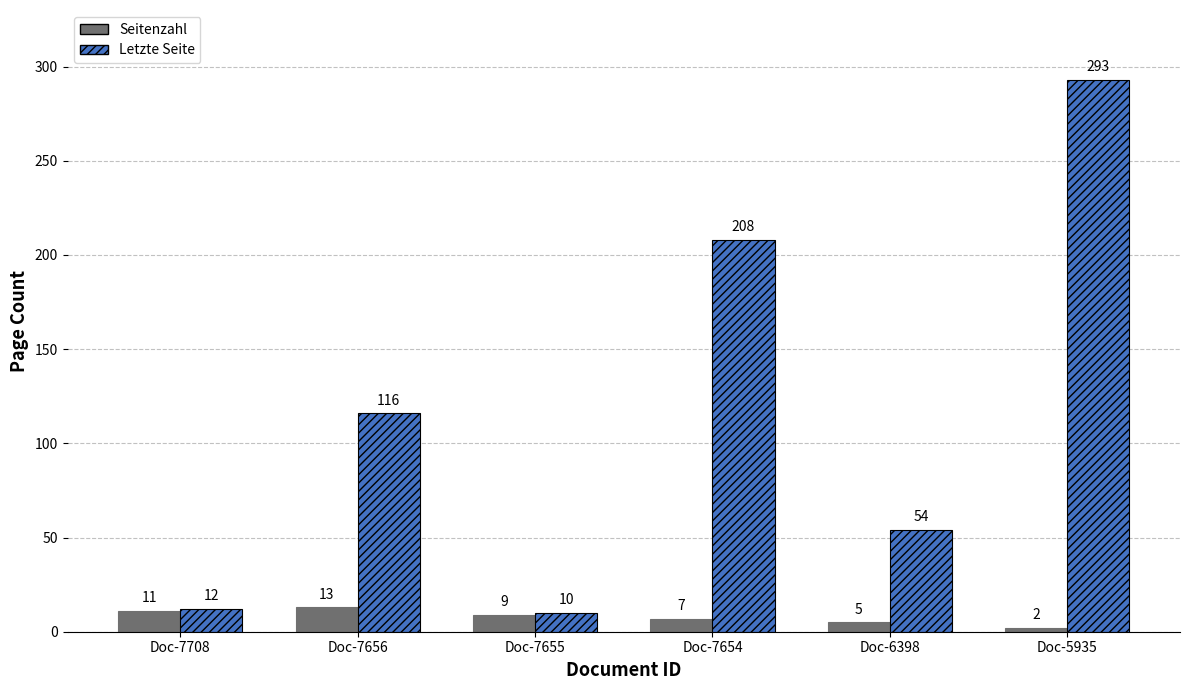

Does the chart contain any negative values?

No